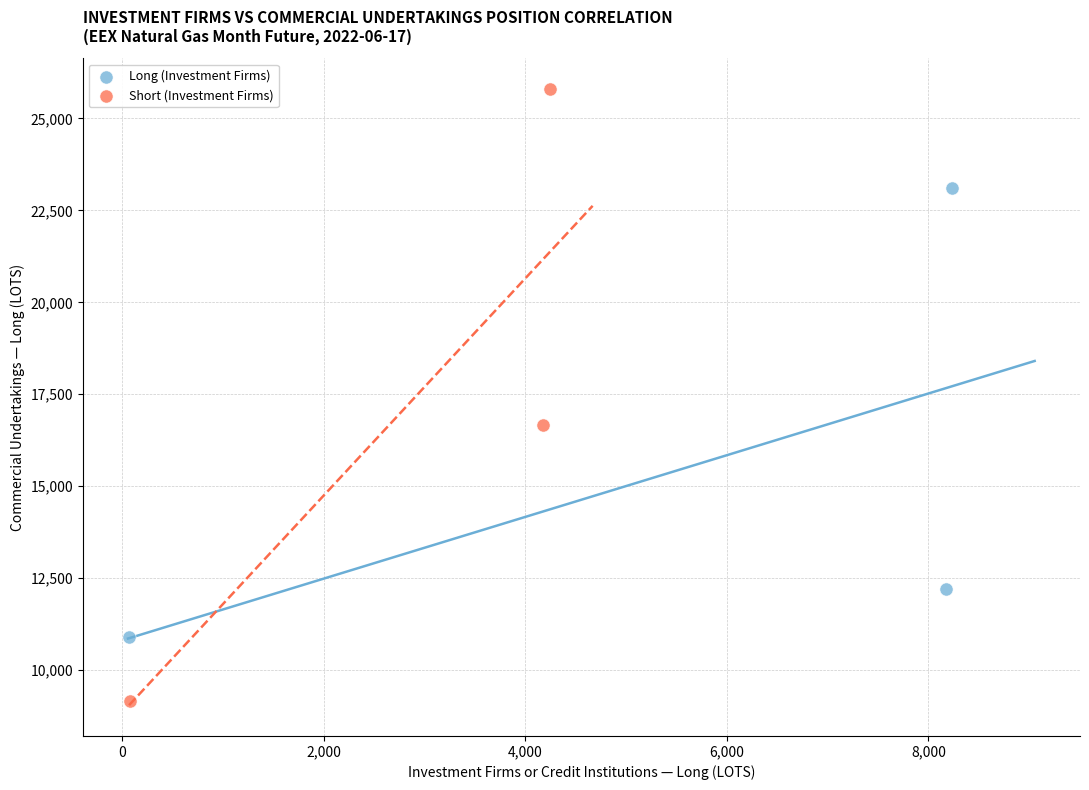

Which series contains the highest Y value?

Short (Investment Firms)